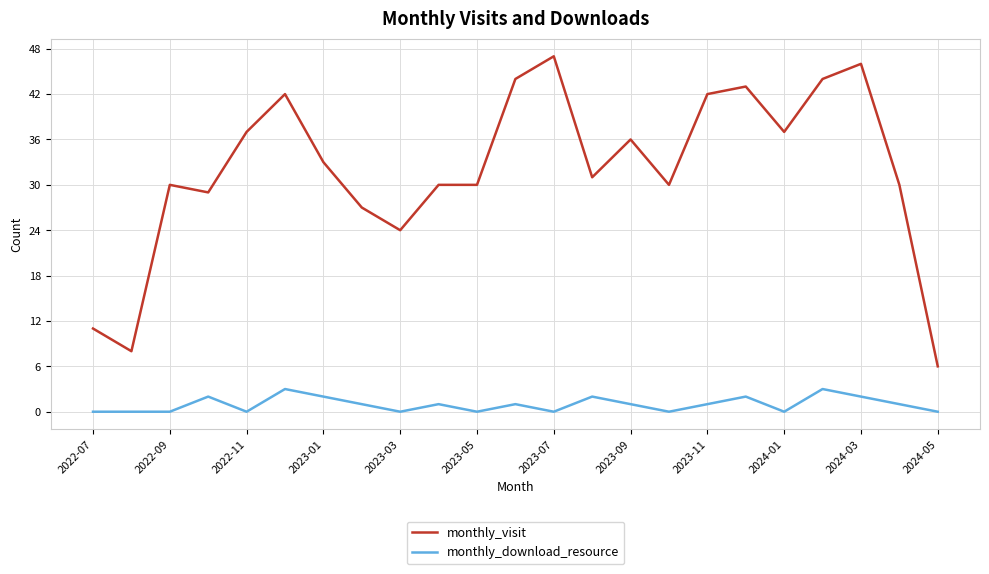

Does the chart have visible grid lines?

Yes